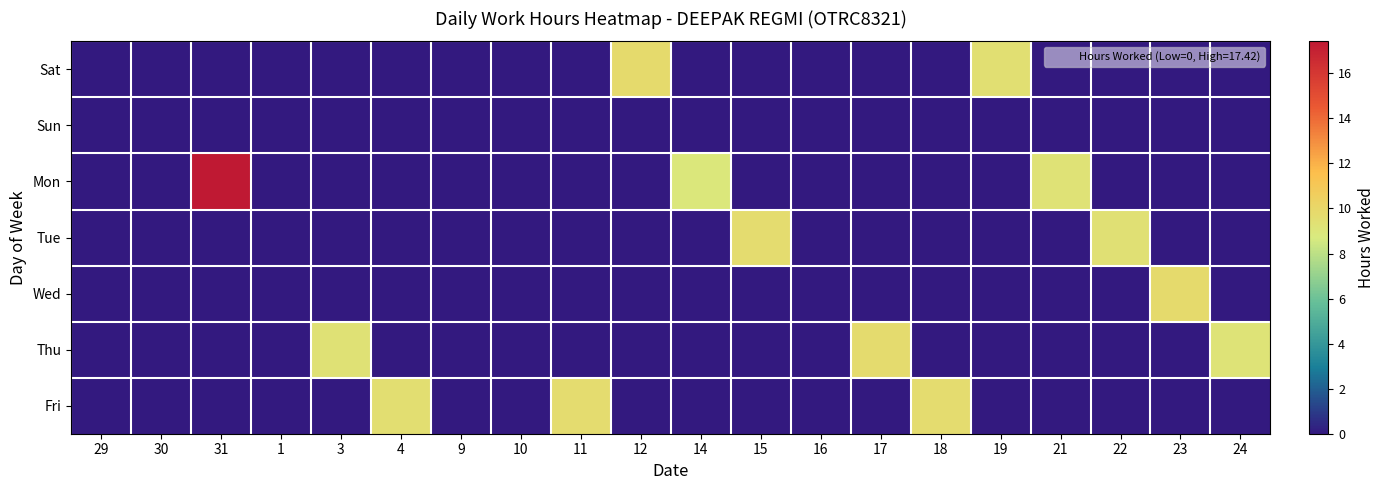

What is the maximum value shown in the chart?

17.4